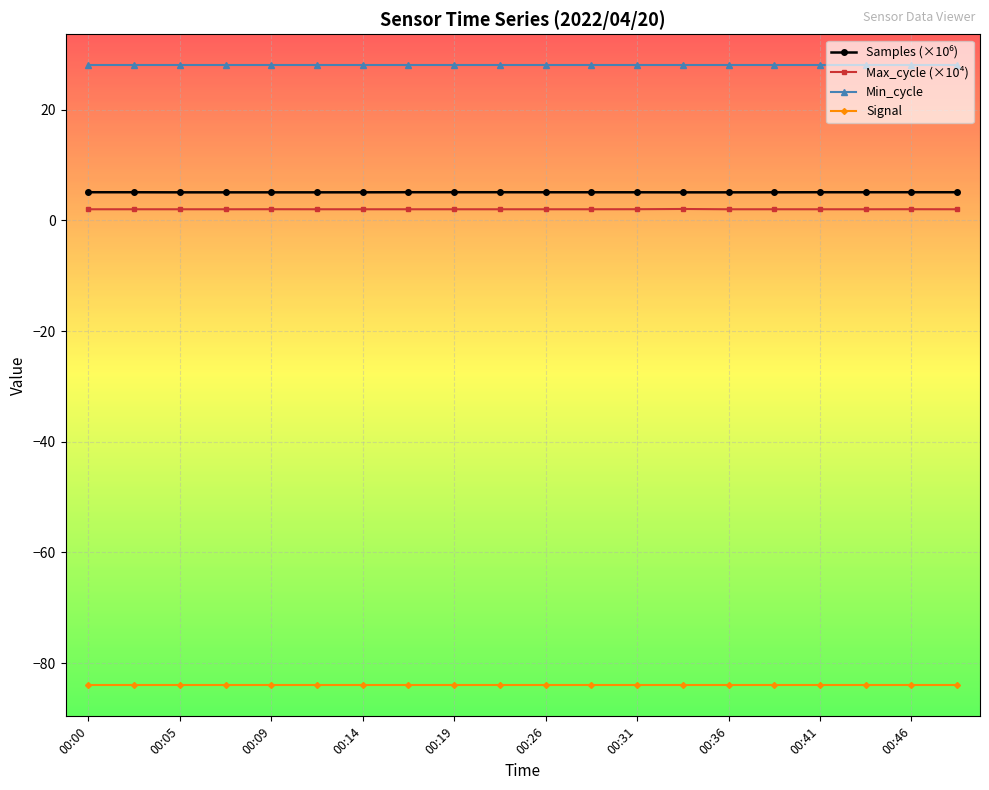

Which series has the largest total across all categories?

Min_cycle